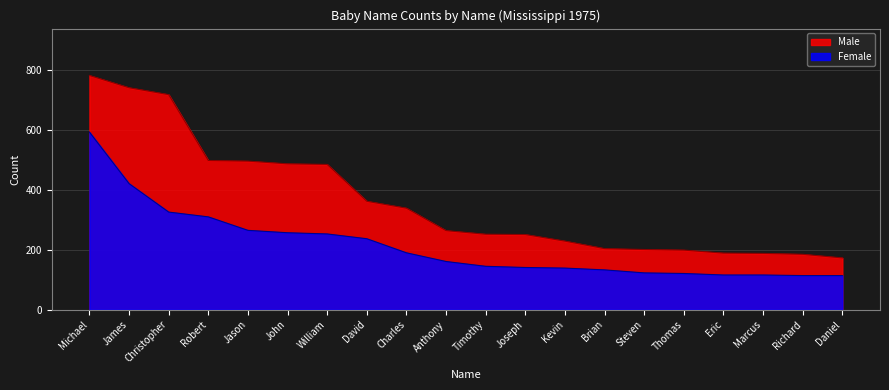

Rank the series at Anthony from lowest to highest value.

Female, Male